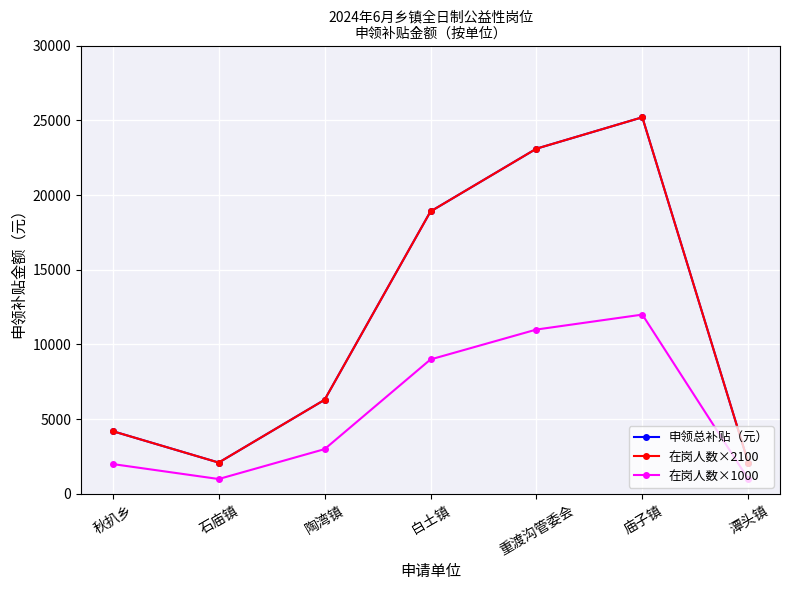

At which label does 申领总补贴（元） reach its peak?

庙子镇